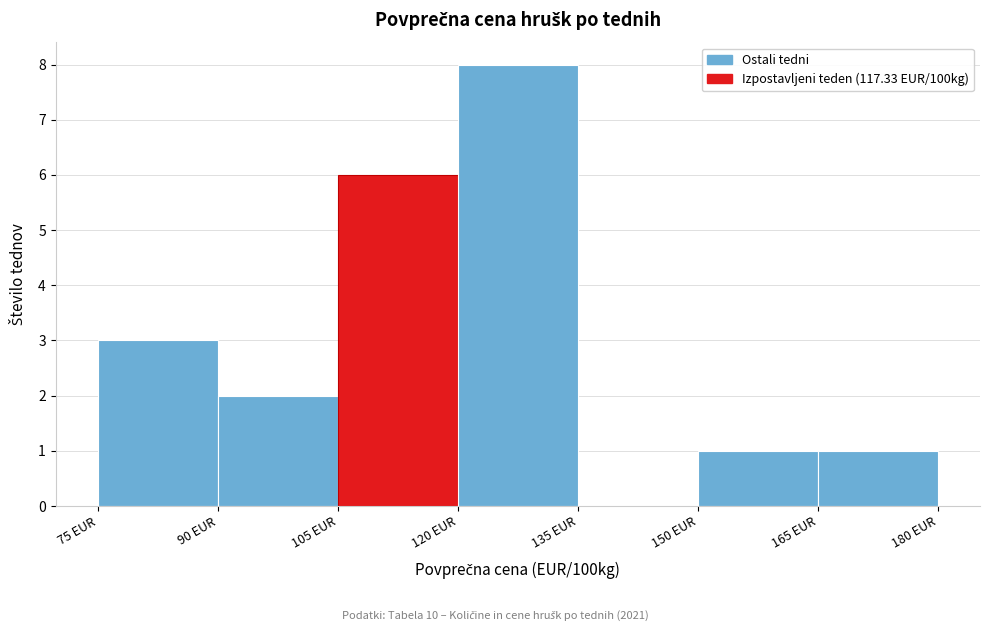

Reading left to right, transcribe this chart: for each bar, give the range it covers on the x-axis and its height. Neither the bar edges nor the heights are printed on the chart, so give them approximately, as read against the axes.

75 to 90: 3
90 to 105: 2
105 to 120: 6
120 to 135: 8
135 to 150: 0
150 to 165: 1
165 to 180: 1